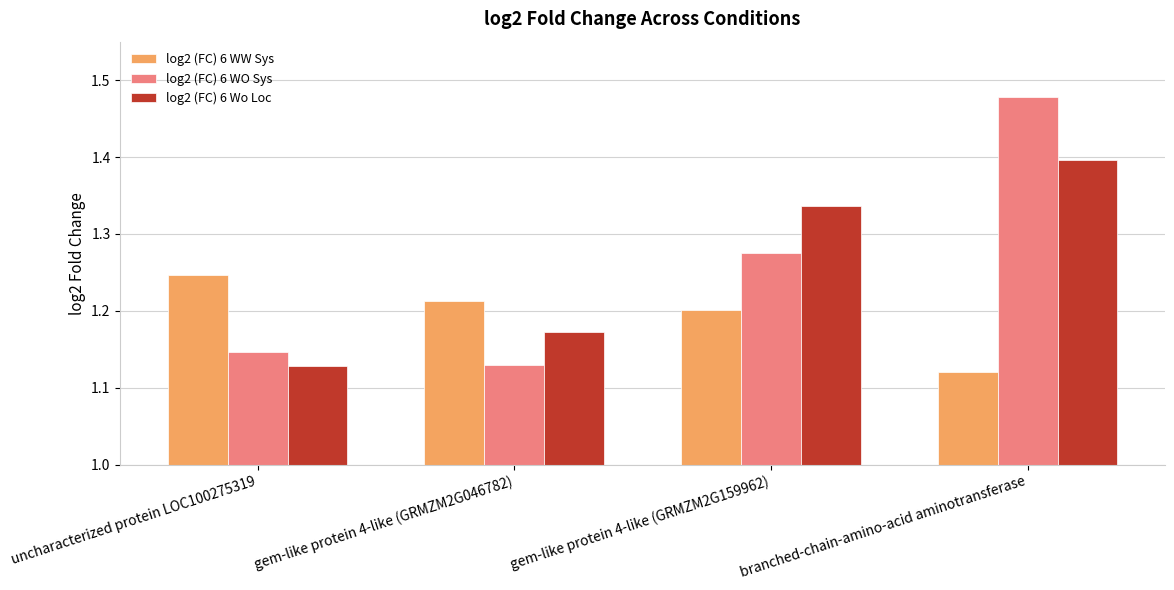

What is the sum of the log2 (FC) 6 WO Sys values at gem-like protein 4-like (GRMZM2G159962) and branched-chain-amino-acid aminotransferase?

2.8